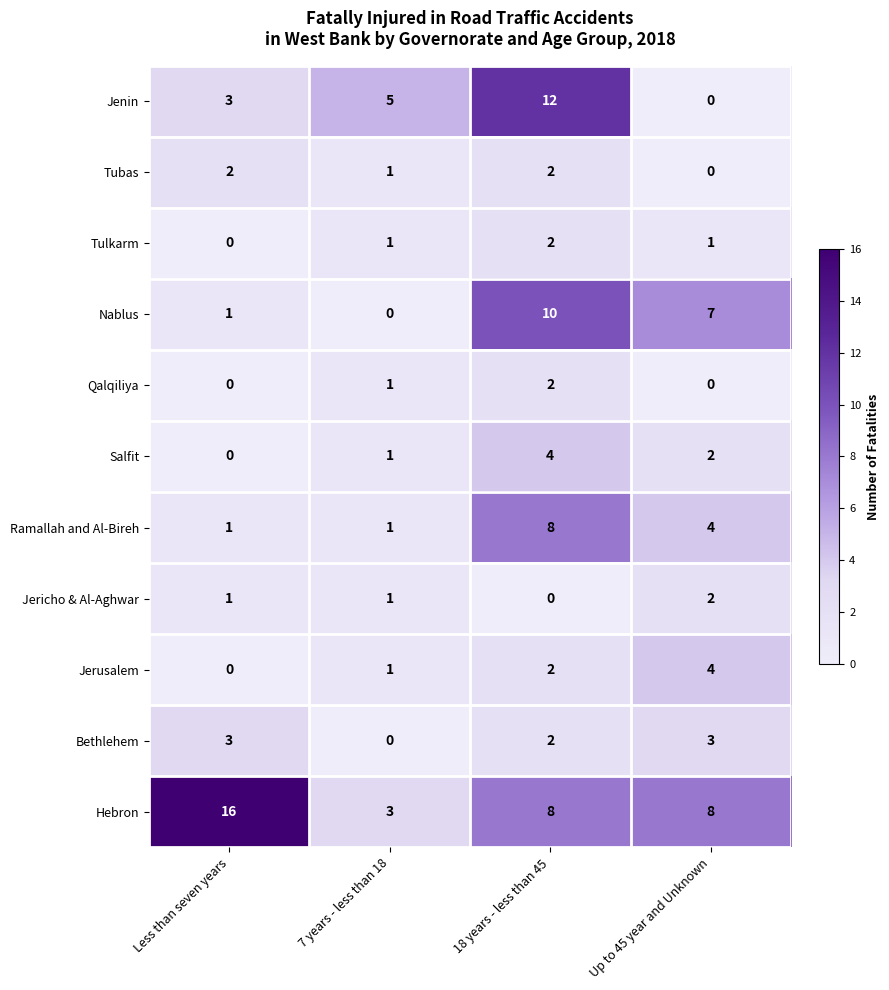

Count the number of categories in the chart.

4